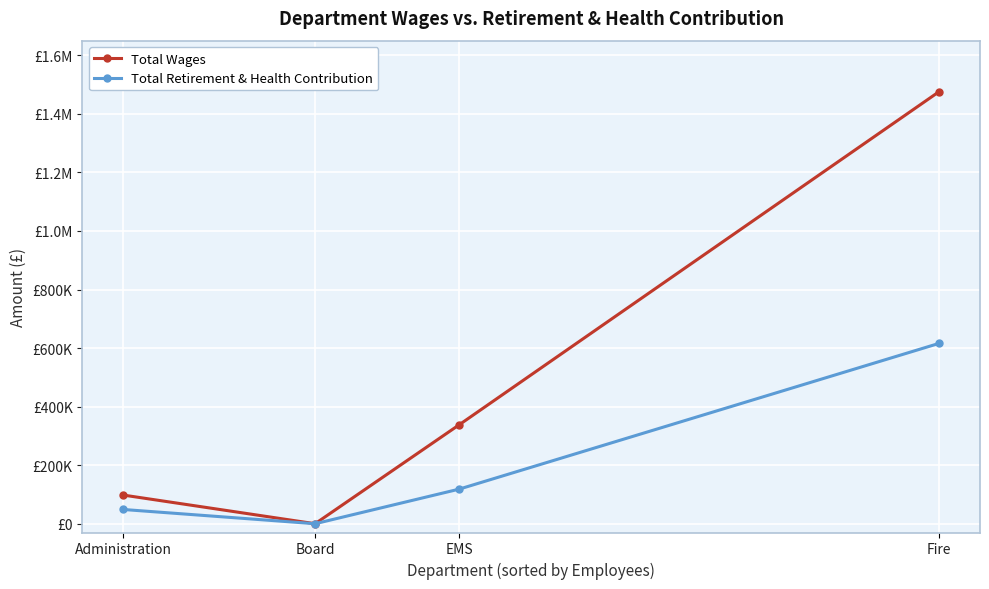

What is the label of the 2nd point from the right?

EMS